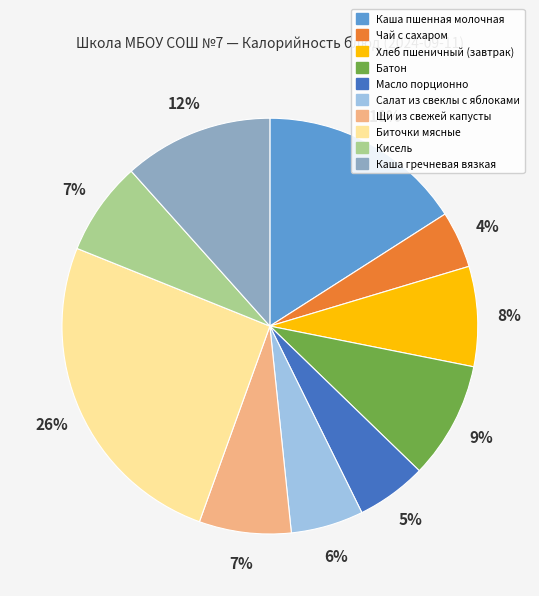

Is Биточки мясные the majority of the pie?

No